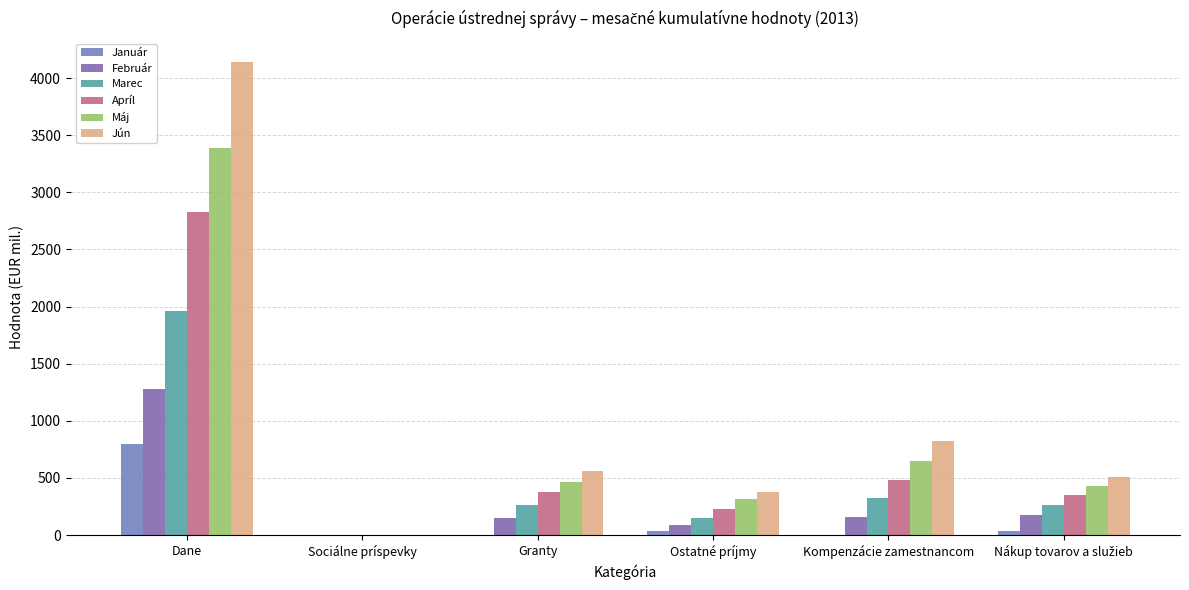

How many values in the Február series exceed 161?

3